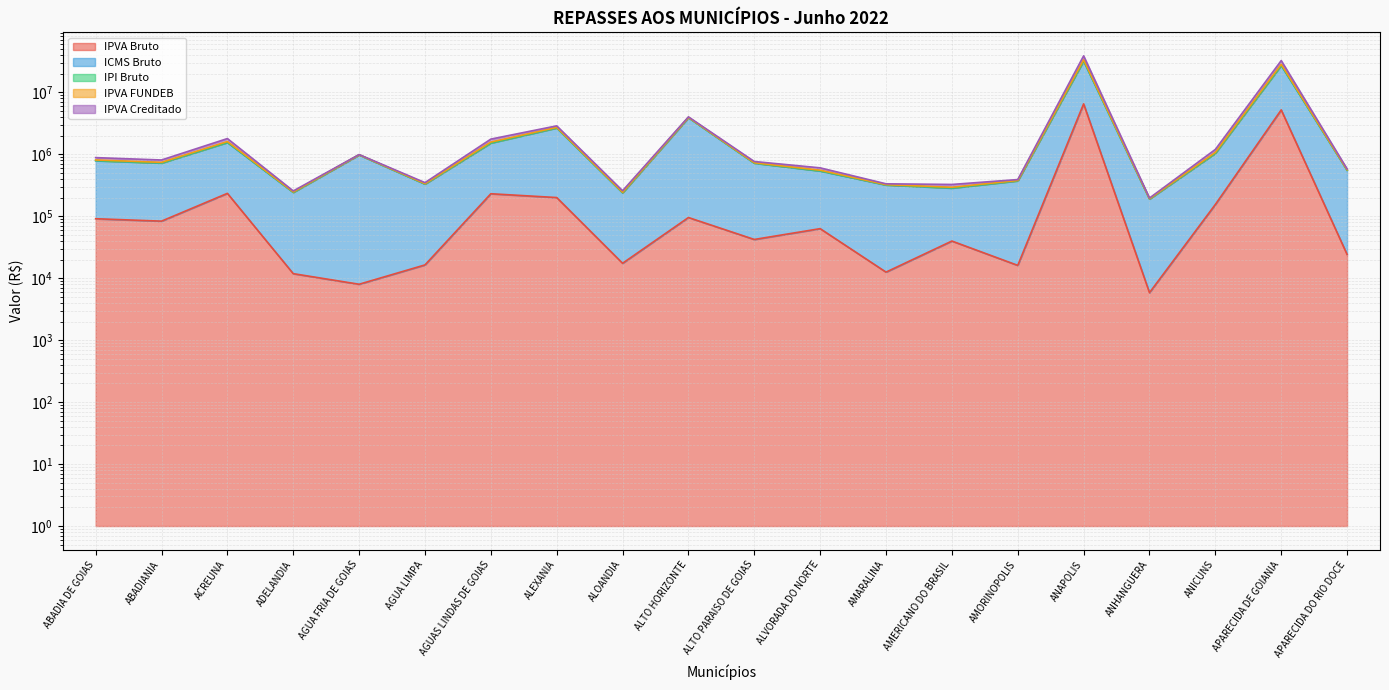

The IPVA Bruto series shows 6959357.4 at APARECIDA DE GOIANIA. True or false?

False